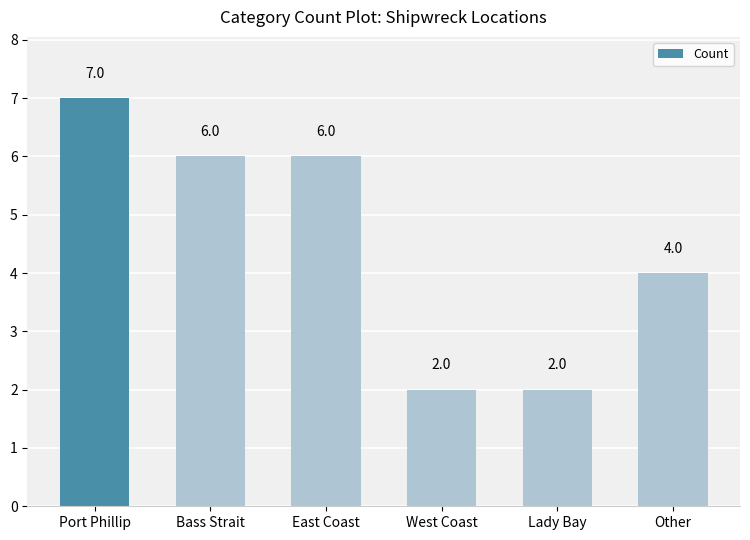

At which label does the data first exceed 6?

Port Phillip